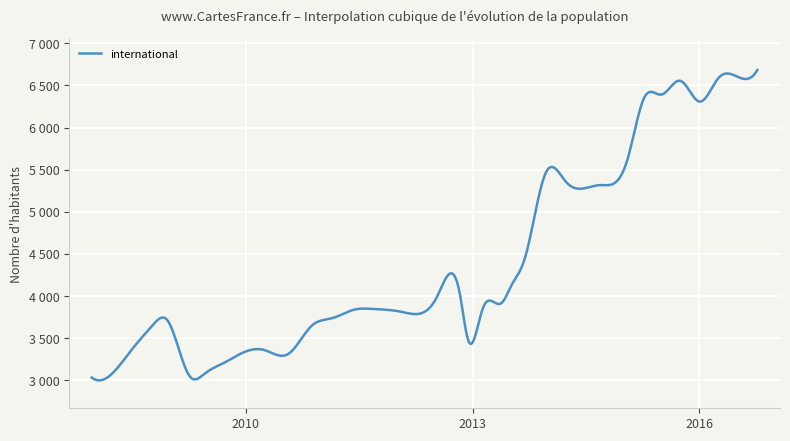

Does the chart display data point markers on the line(s)?

No